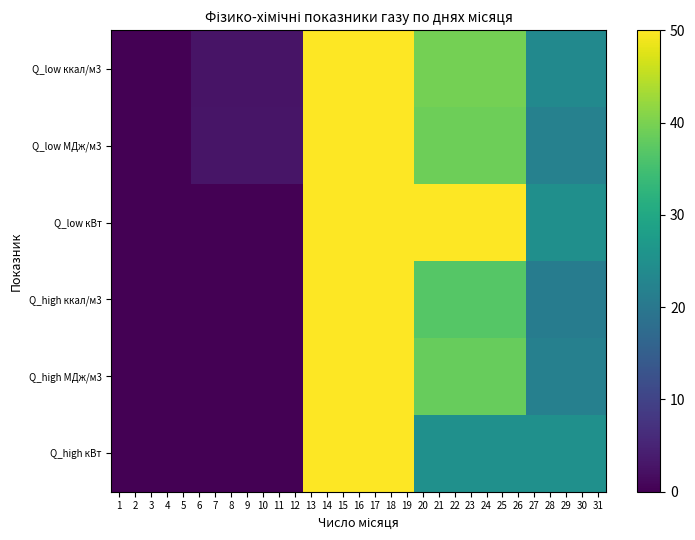

What is the total value across all series at 26?

228.6